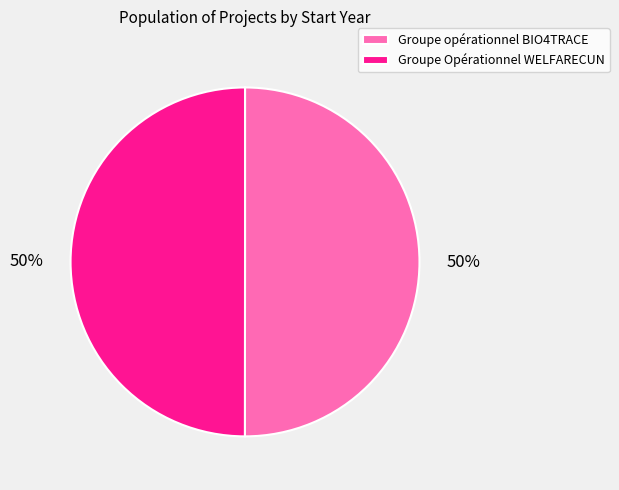

Approximately how many times larger is the value at Groupe Opérationnel WELFARECUN compared to Groupe opérationnel BIO4TRACE?

1.0